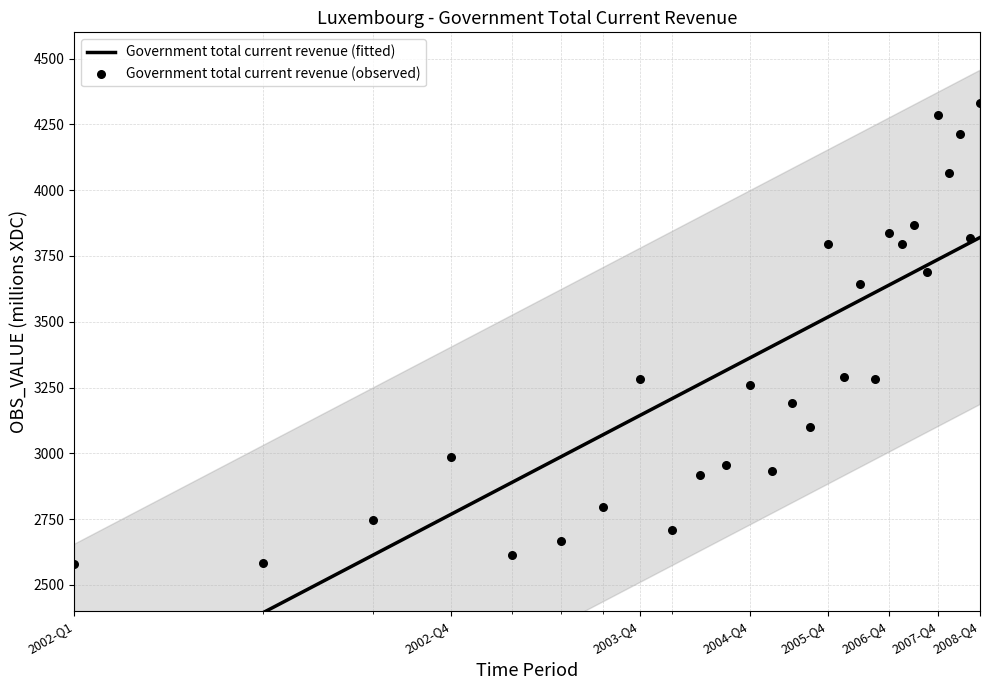

What is the change in value from 2005-Q1 to 2005-Q4?

+860.6